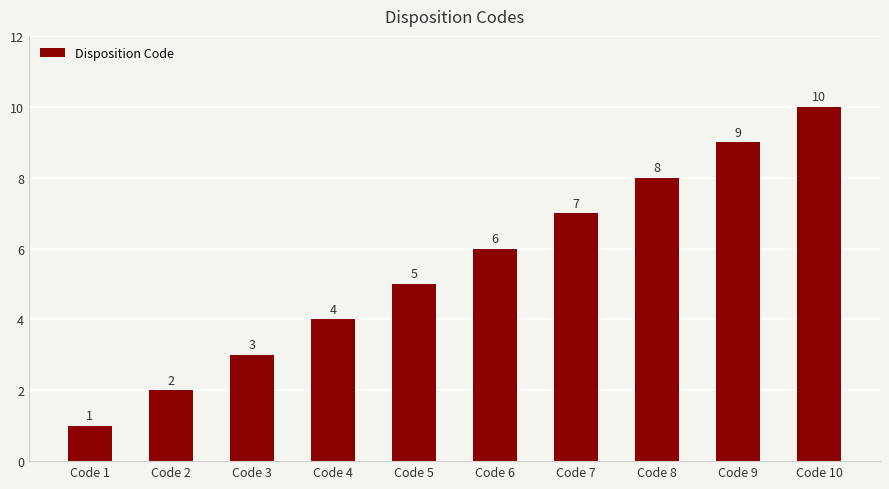

The chart shows a value of 7 at Code 7. True or false?

True